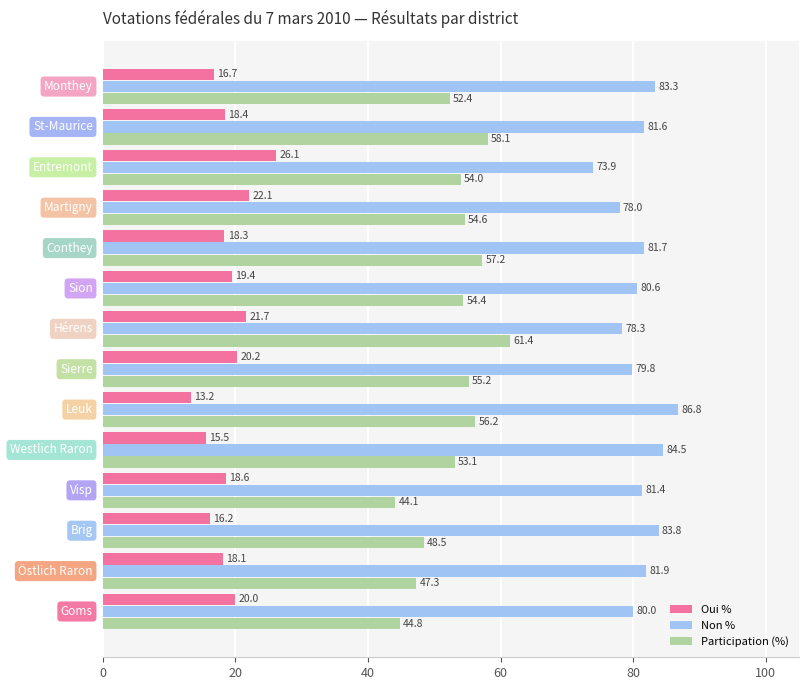

Count the number of categories in the chart.

14